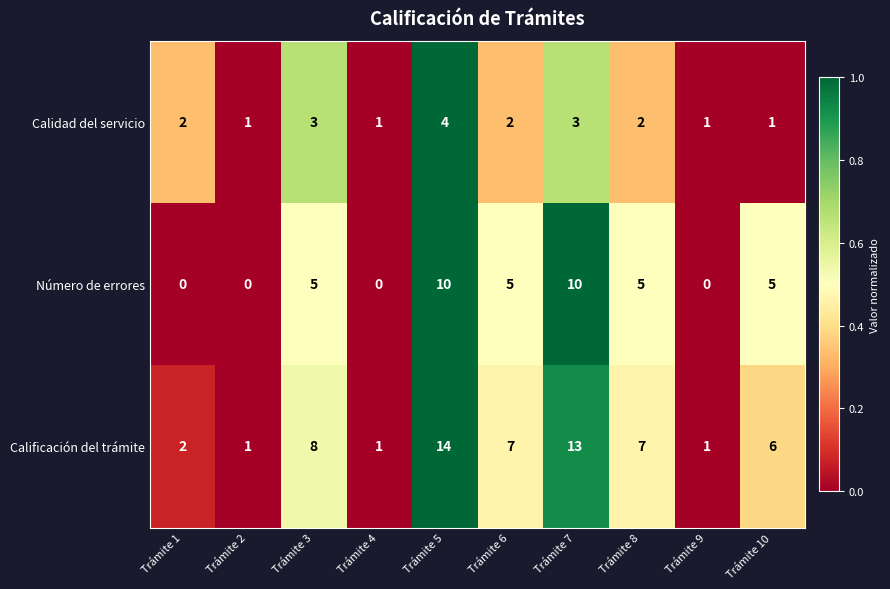

The Calidad del servicio series shows 4 at Trámite 3. True or false?

False